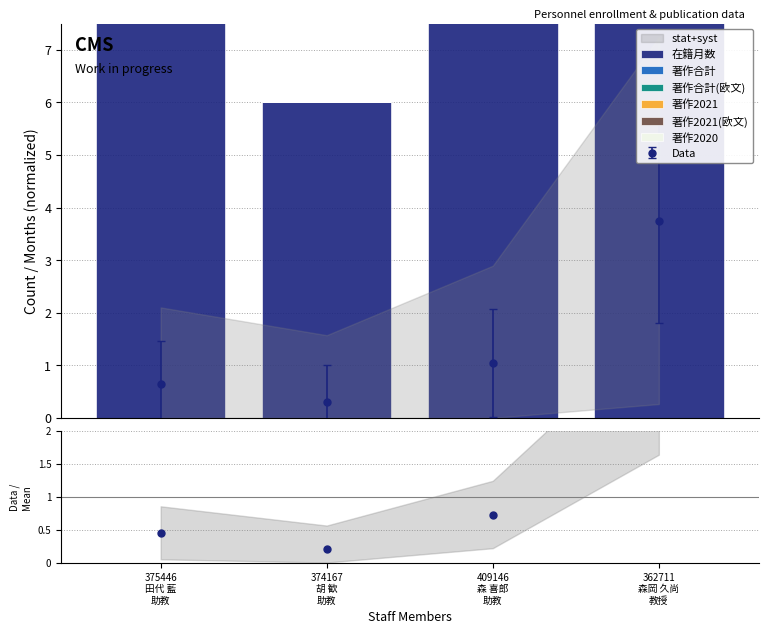

At how many categories does at least one series exceed 6?

3